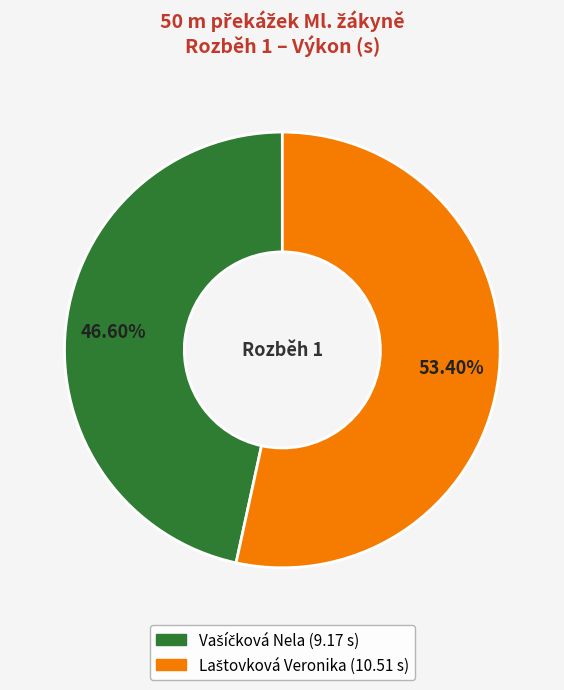

Is there a majority slice in this chart?

Yes